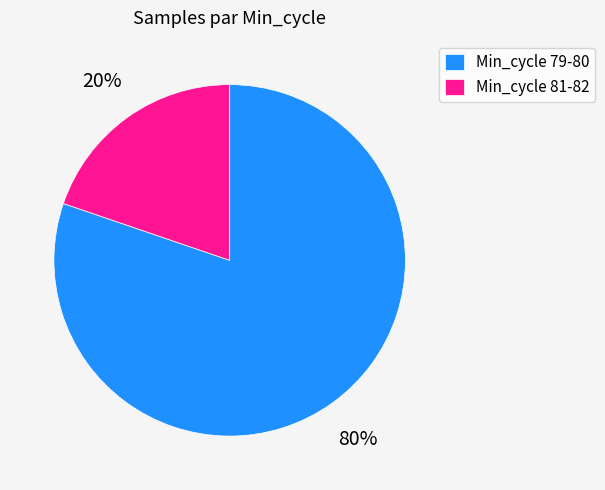

What is the smallest slice in the pie chart?

Min_cycle 81-82